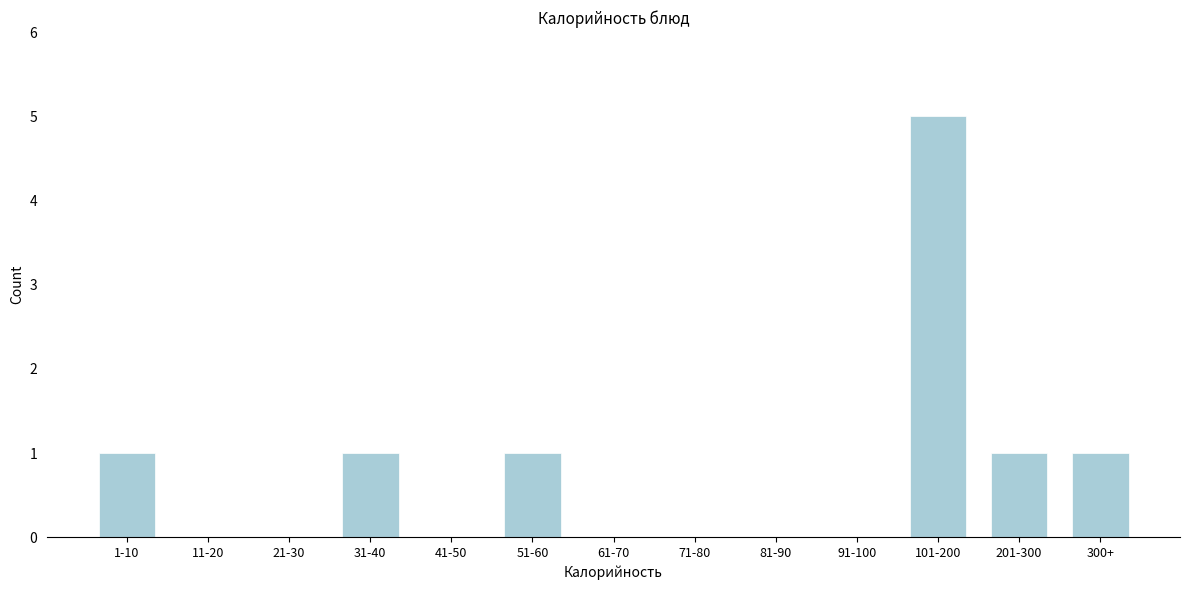

Reading left to right, list all the values displayed in this chart.

1-10=1	11-20=0	21-30=0	31-40=1	41-50=0	51-60=1	61-70=0	71-80=0	81-90=0	91-100=0	101-200=5	201-300=1	300+=1